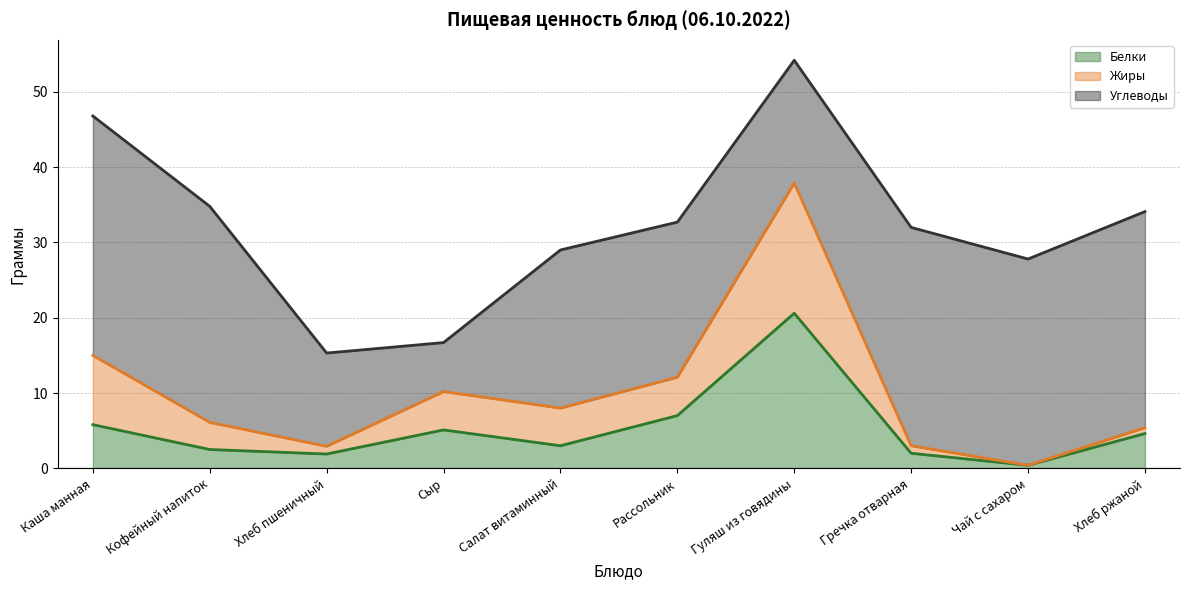

At which category does Жиры reach its first local valley?

Хлеб пшеничный